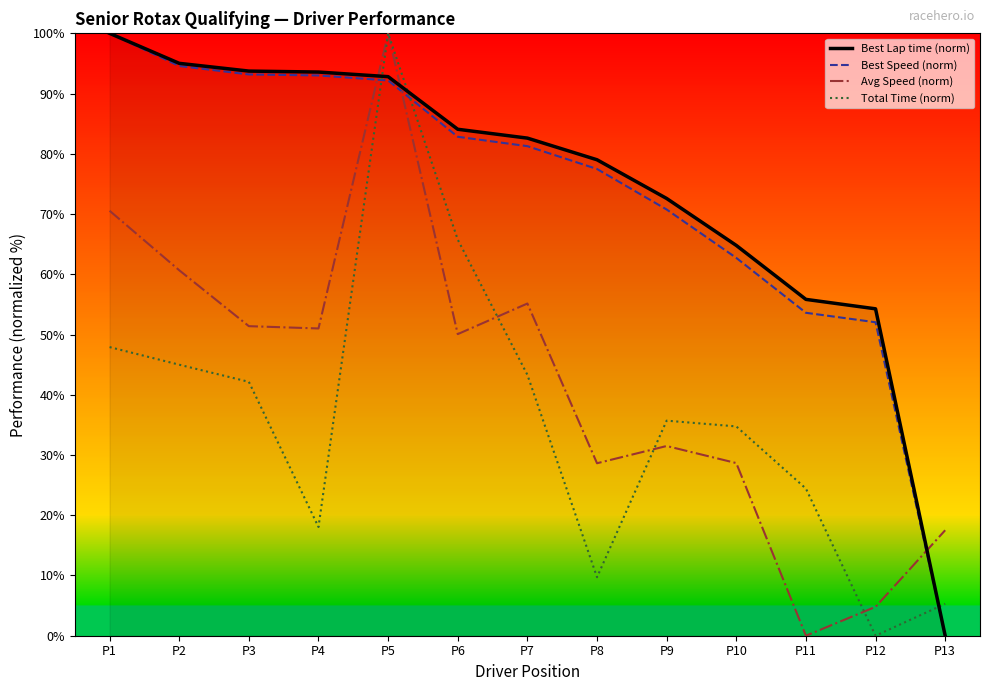

What is the difference between the Best Speed (norm) values at P13 and P11?

53.6